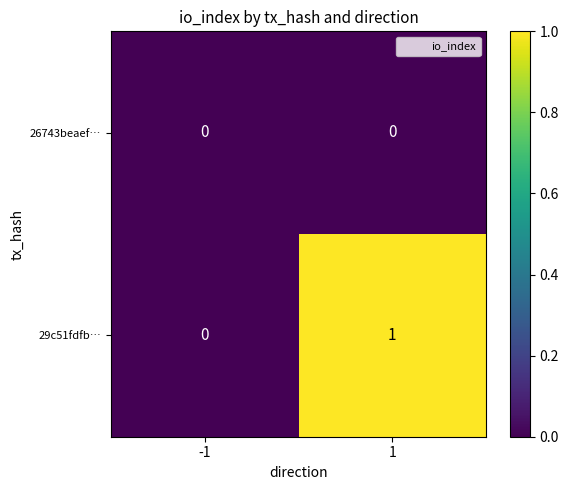

True or false: 26743beaef… has a value of 0 at 1.

True